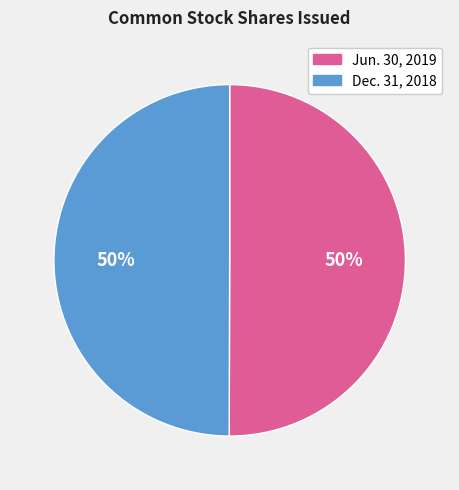

Count the number of slices in the pie.

2